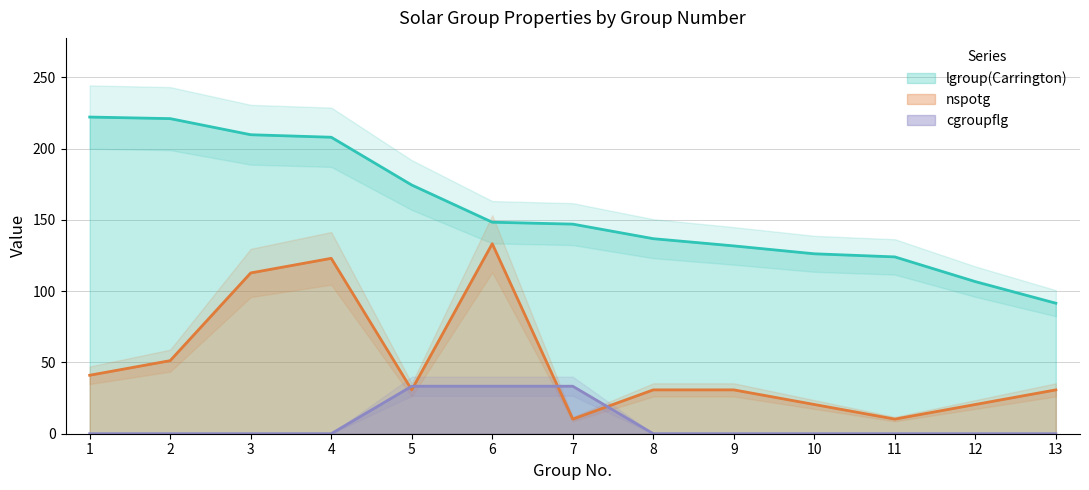

What is the difference between the second highest and second lowest values in the lgroup(Carrington) series?

114.4